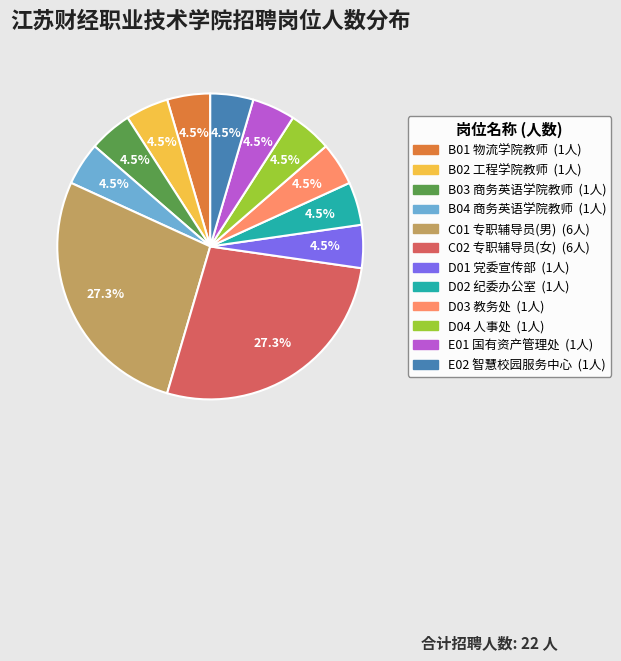

Combined, do D02 and D03 account for over 50%?

No